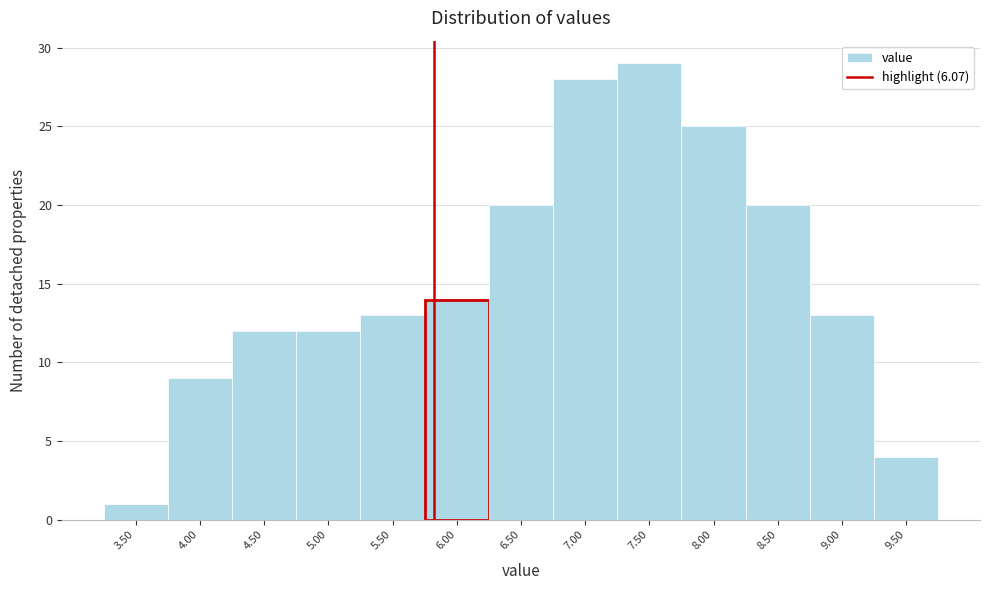

Reading right to left, list all the values displayed in this chart.

4	13	20	25	29	28	20	14	13	12	12	9	1